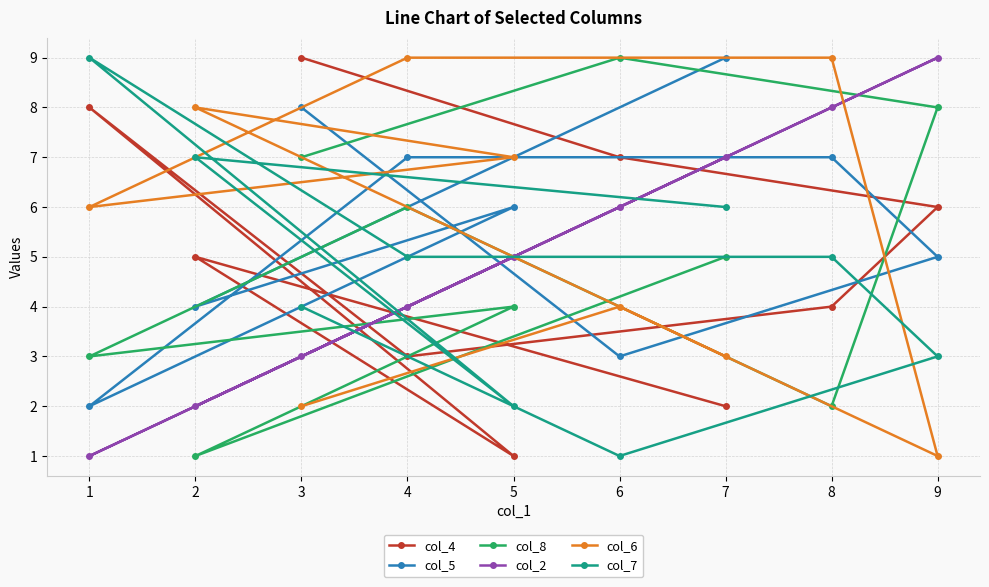

True or false: col_5 and col_4 intersect in this chart.

True